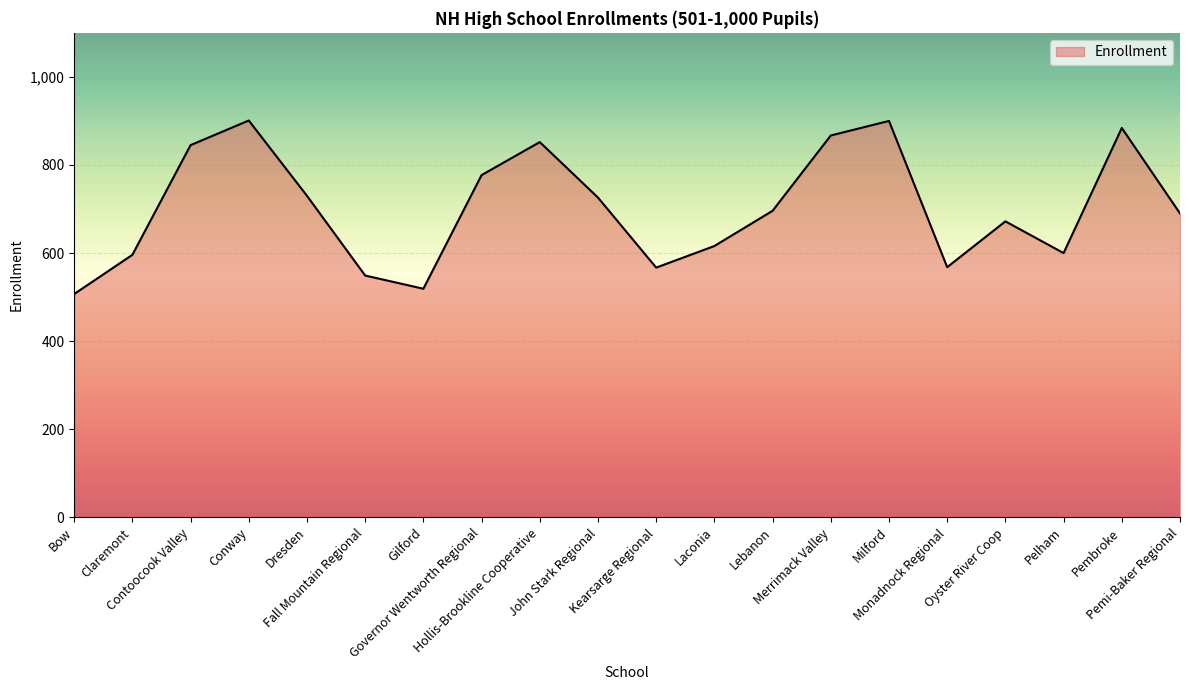

What is the change in value from John Stark Regional to Pembroke?

+158